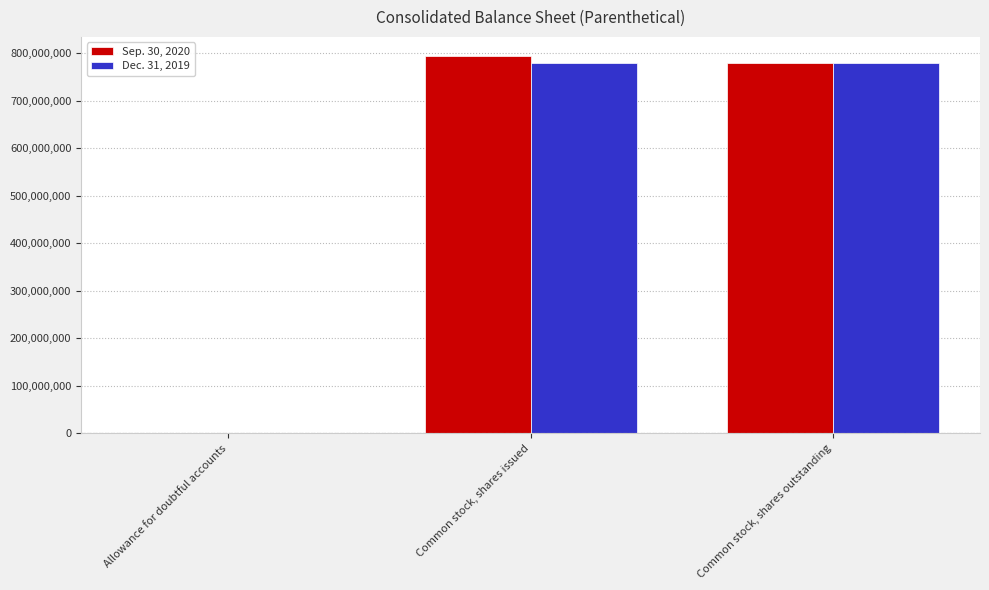

What is the difference between the Sep. 30, 2020 values at Allowance for doubtful accounts and Common stock, shares outstanding?

779602673